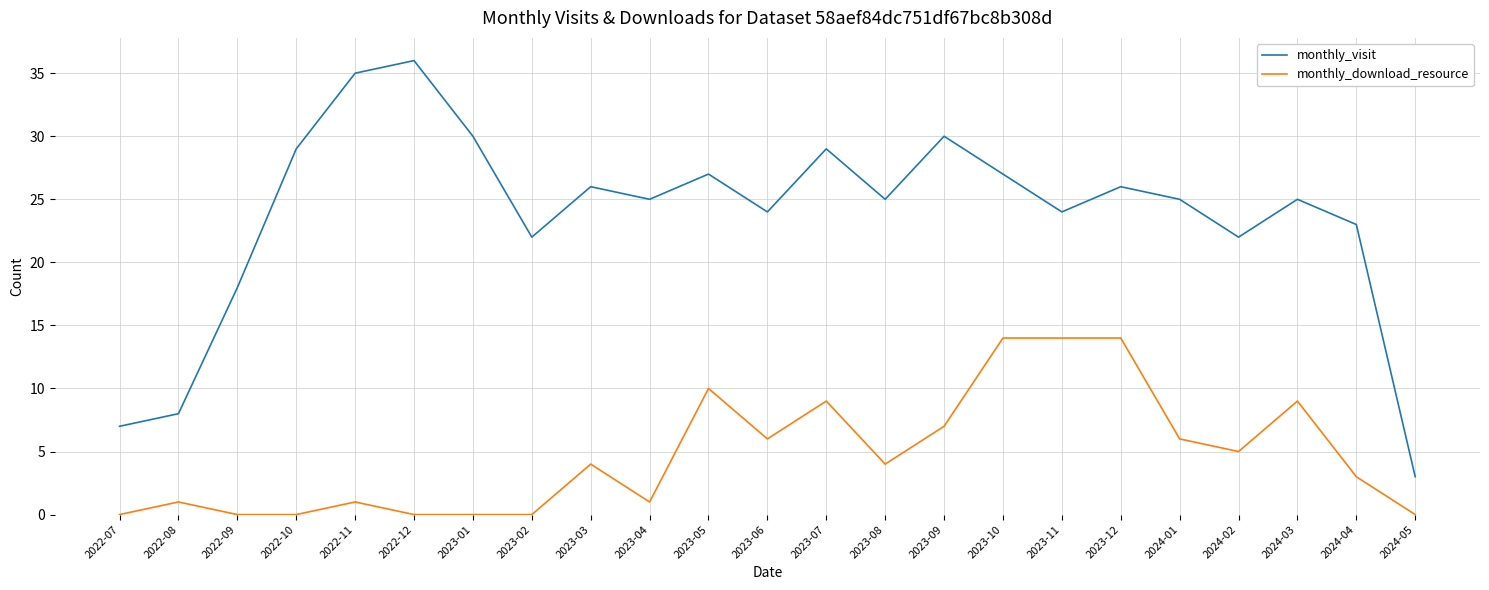

Where is monthly_visit nearest to the value 19?

2022-09